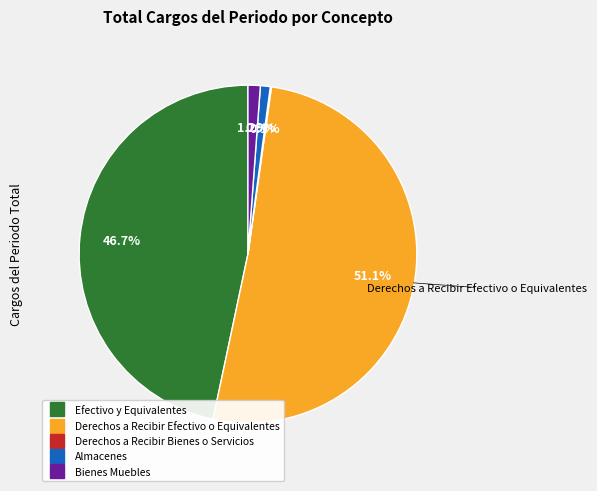

Is the sum of Almacenes and Efectivo y Equivalentes greater than half?

No